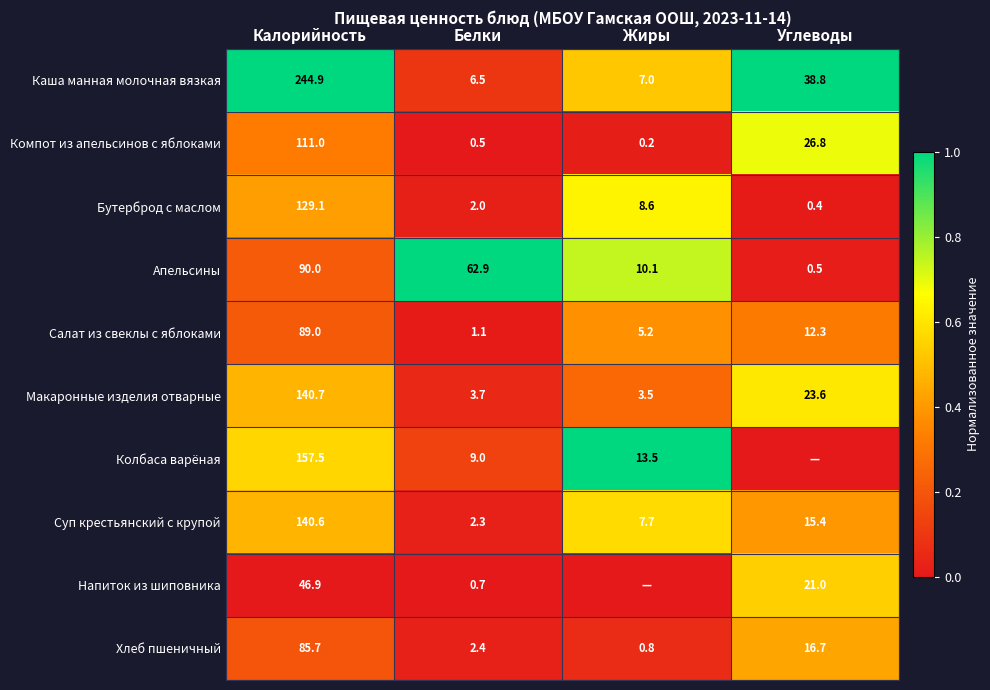

At which label is Хлеб пшеничный closest to 43?

Углеводы